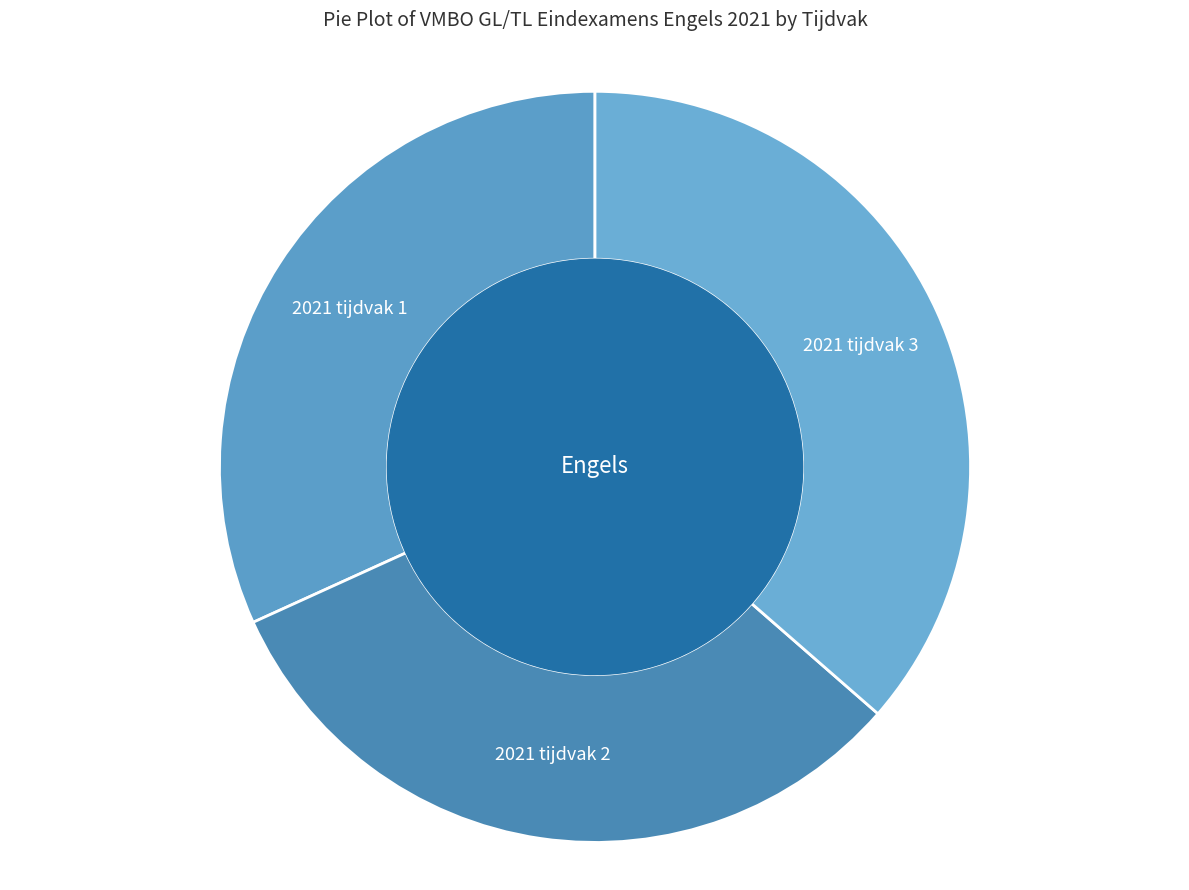

Count the number of slices in the pie.

3